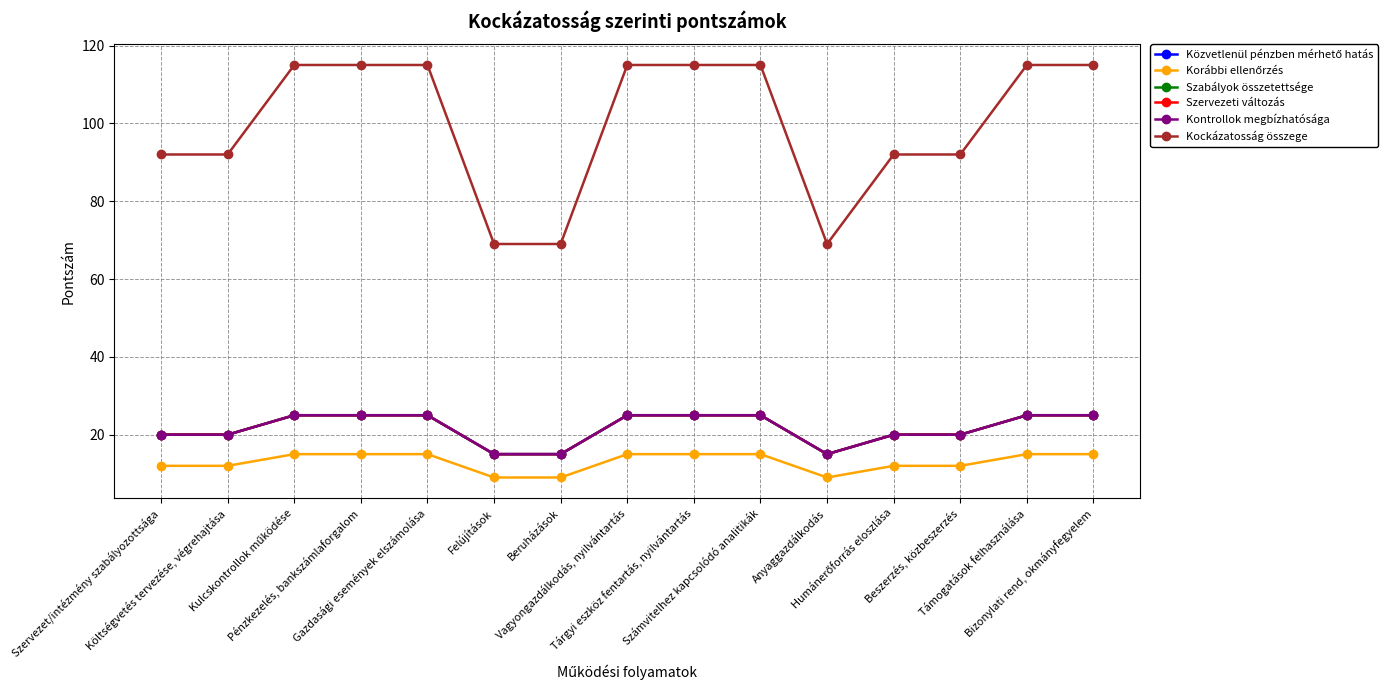

What is the average value of the Szervezeti változás series?

22